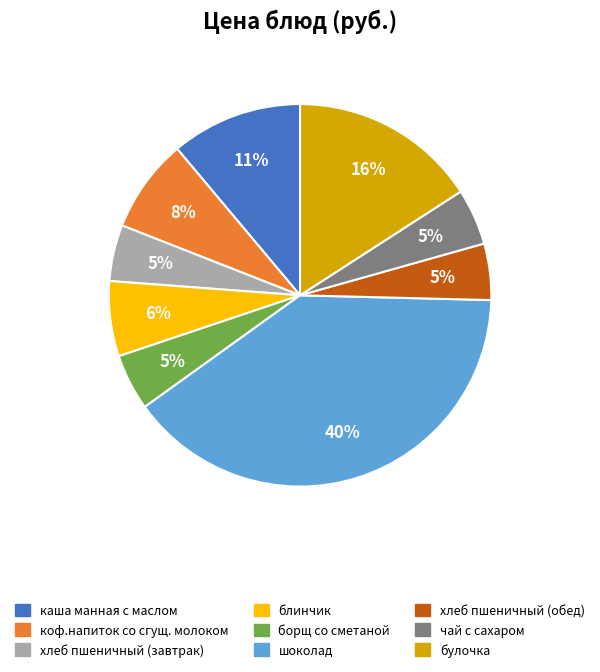

To the nearest percent, what percentage of the pie is булочка?

16%